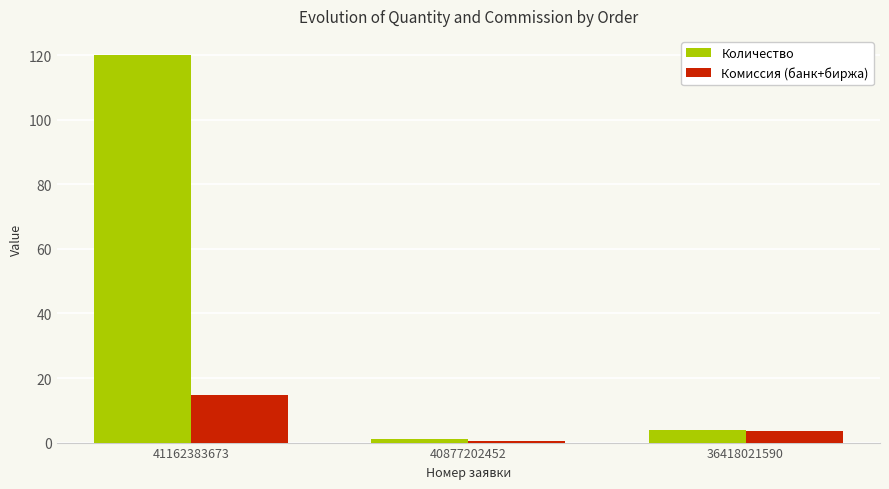

List the labels in order of Количество value, largest first.

41162383673, 36418021590, 40877202452